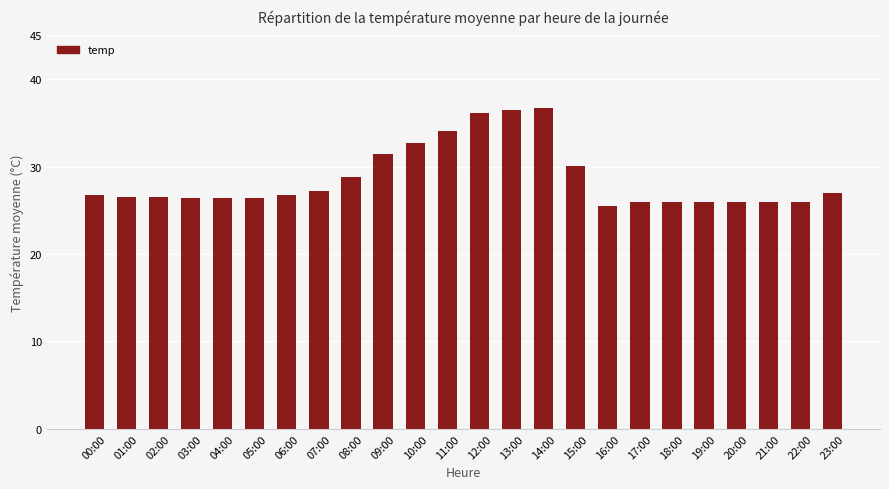

What is the average value?

28.7